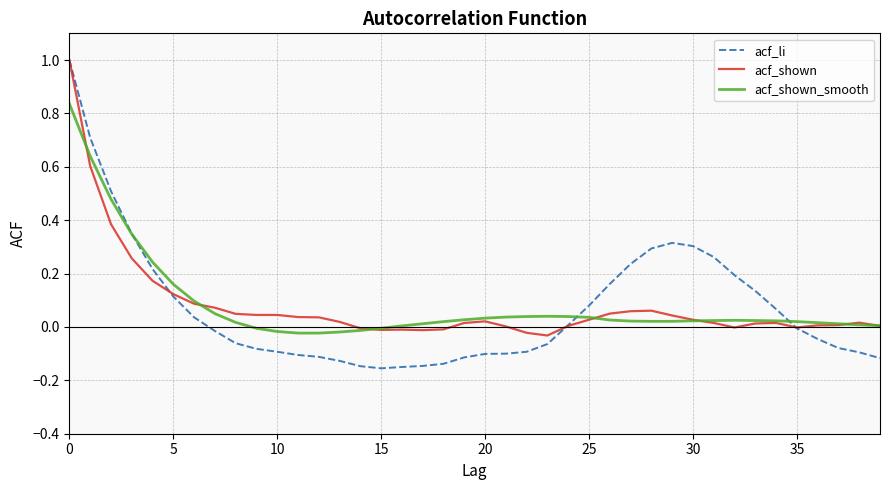

What is the greatest value displayed?

1.0